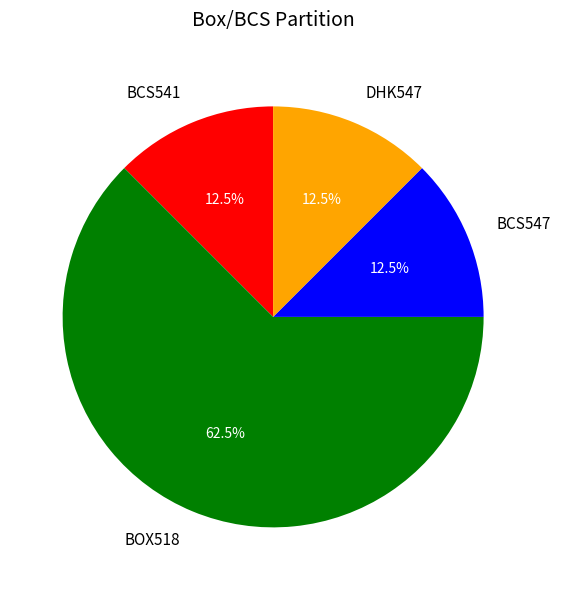

The BCS547 slice represents 19% of the pie. True or false?

False